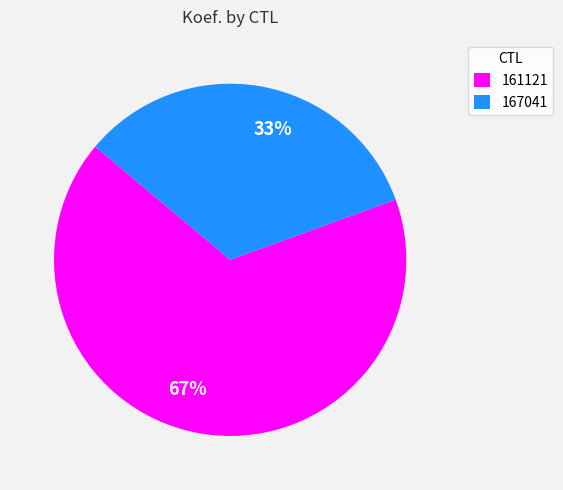

Rank the categories by value from lowest to highest.

167041, 161121